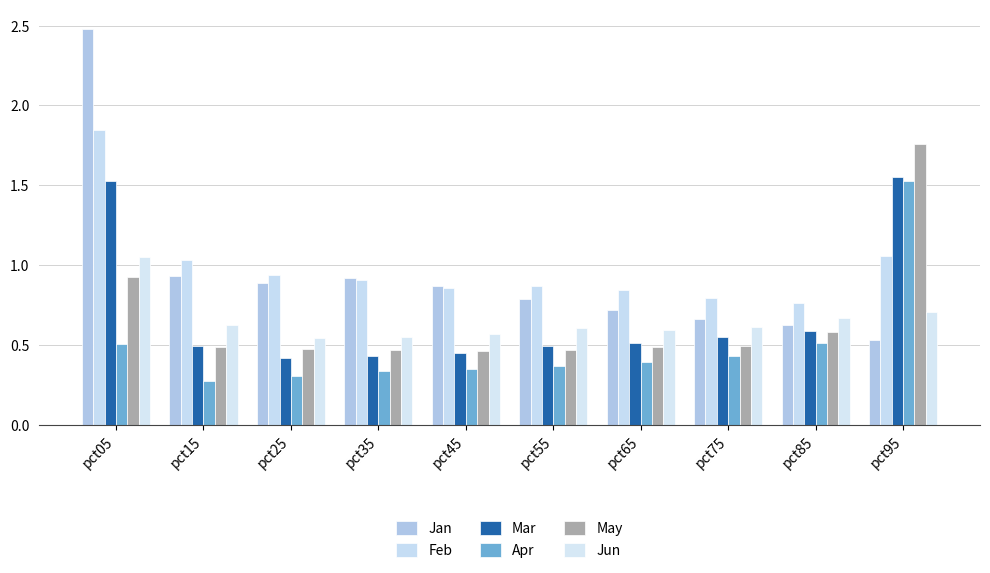

At how many categories does at least one series exceed 0?

10